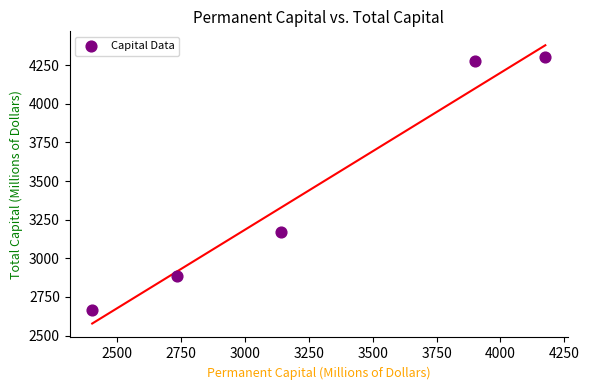

What is the range of X values (max minus min)?

1773.4